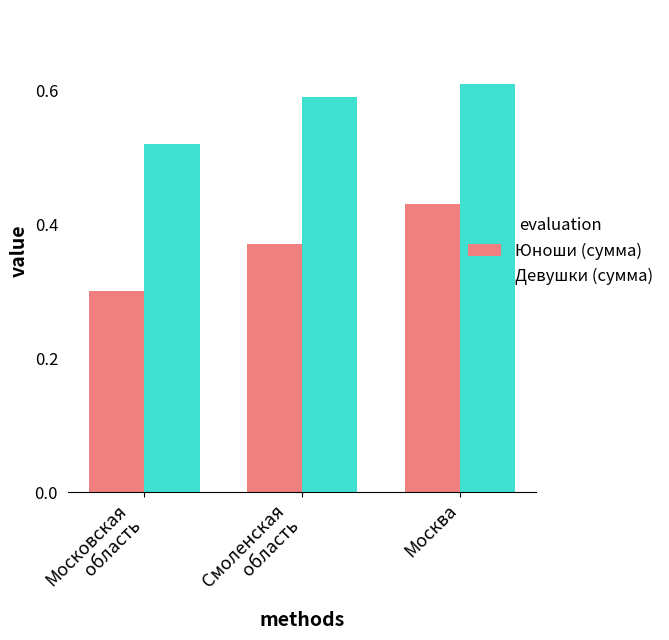

Count the number of data series in this chart.

2